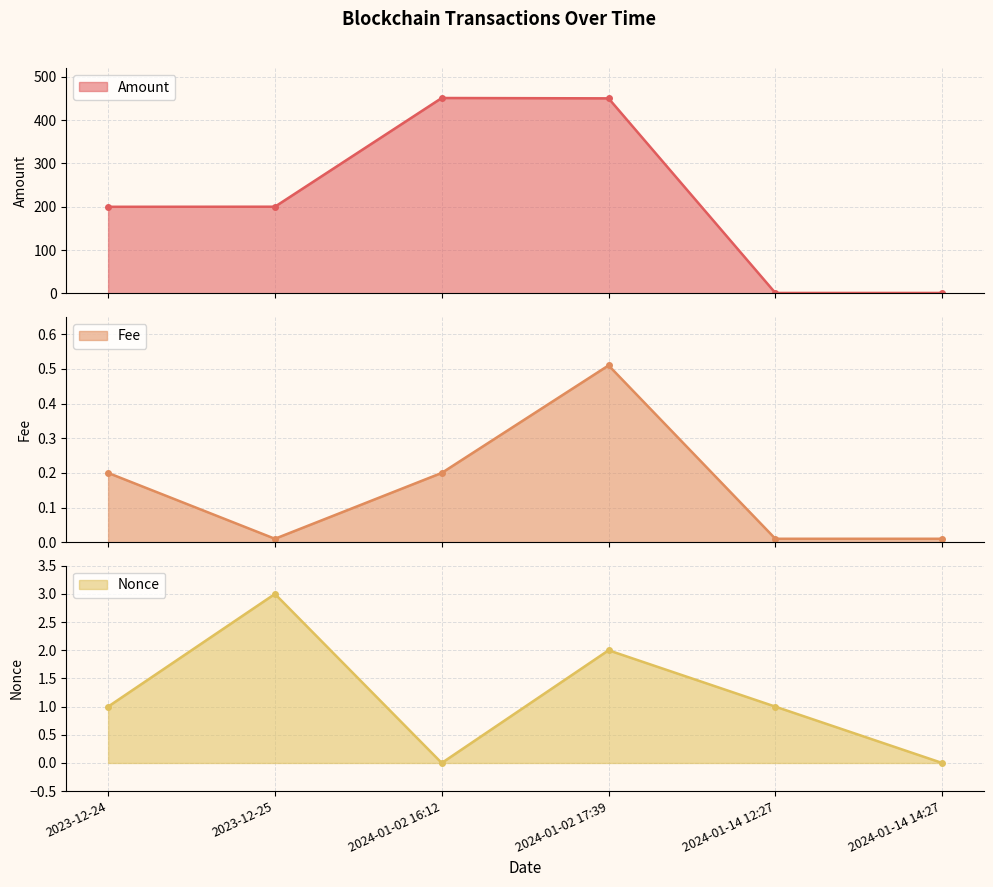

What is the greatest value displayed?

450.8